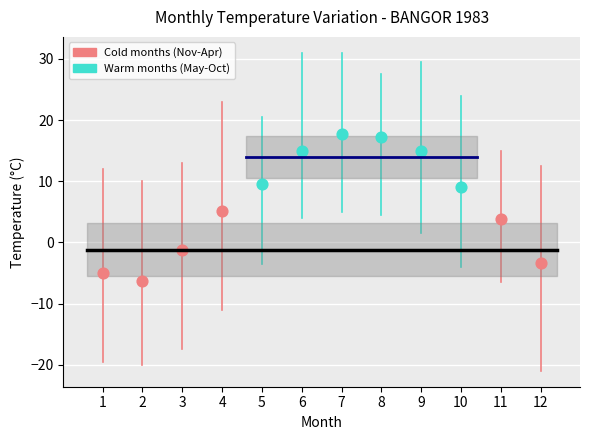

Which series has the widest spread of Y values?

Cold months (Nov-Apr)